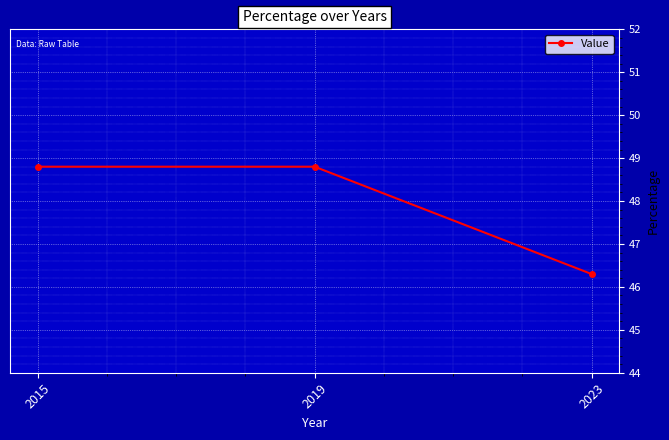

Does the chart display data point markers on the line(s)?

Yes